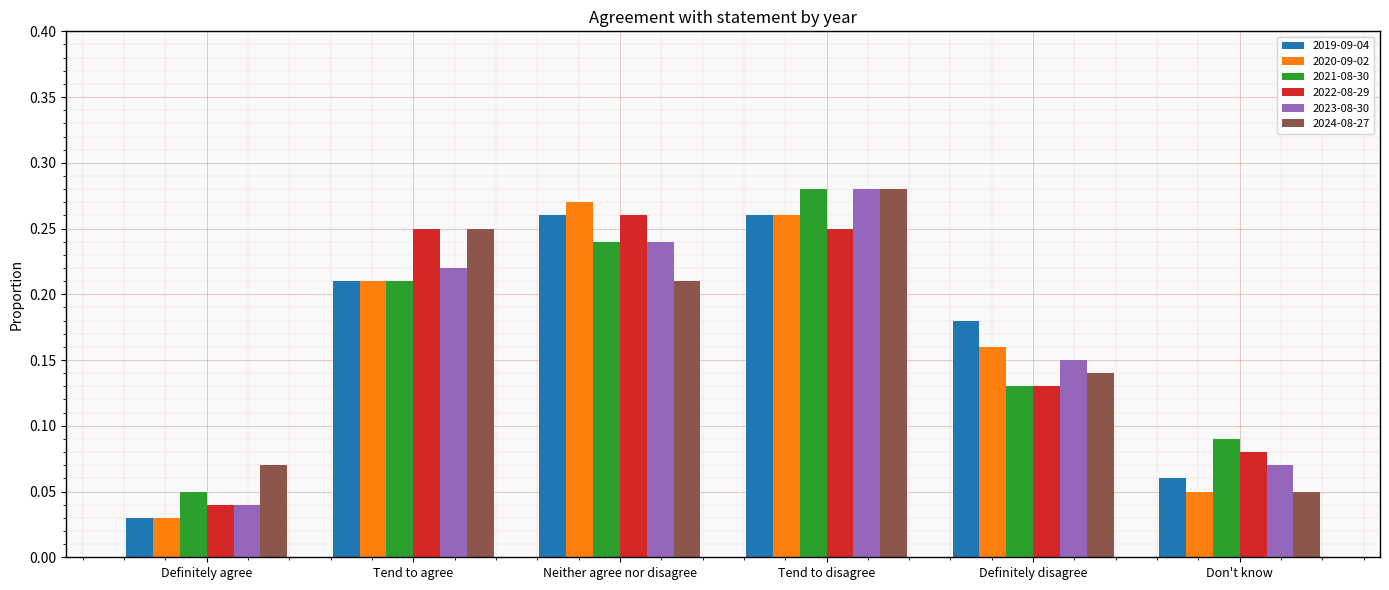

At which category is the sum across all series the highest?

Tend to disagree